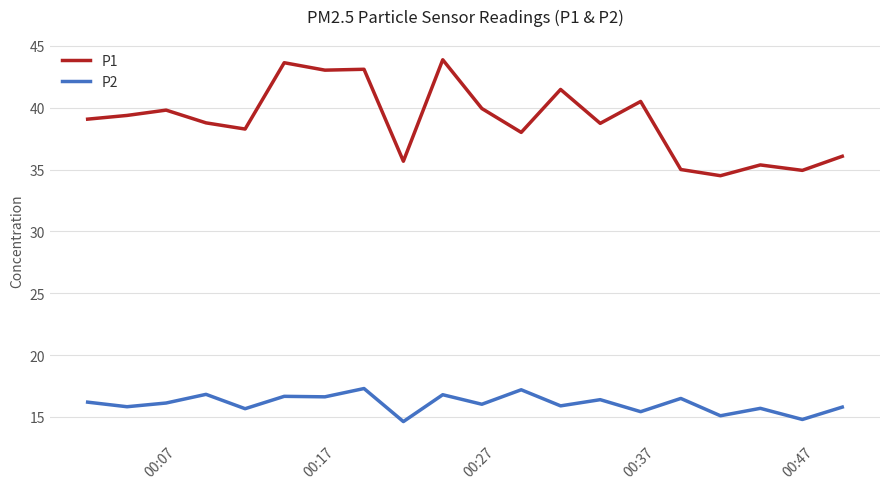

What is the difference between the maximum and minimum values in the P2 series?

2.7